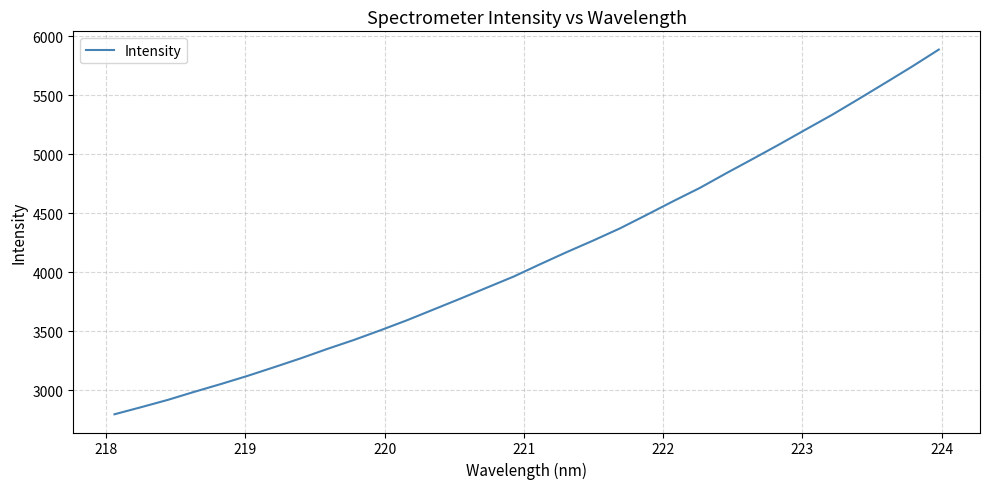

What is the difference between the maximum and minimum values?

3090.6